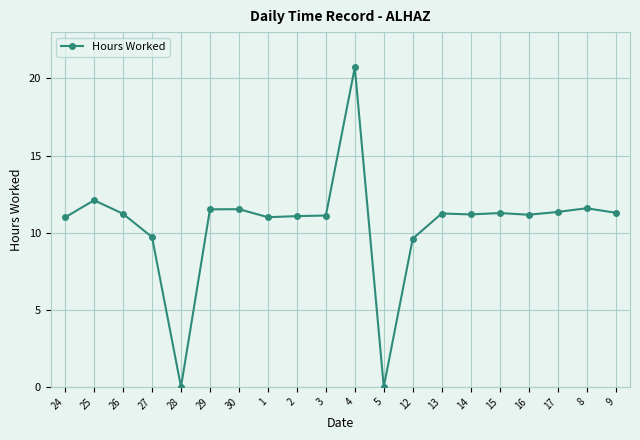

What value does the data have at 26?

11.2